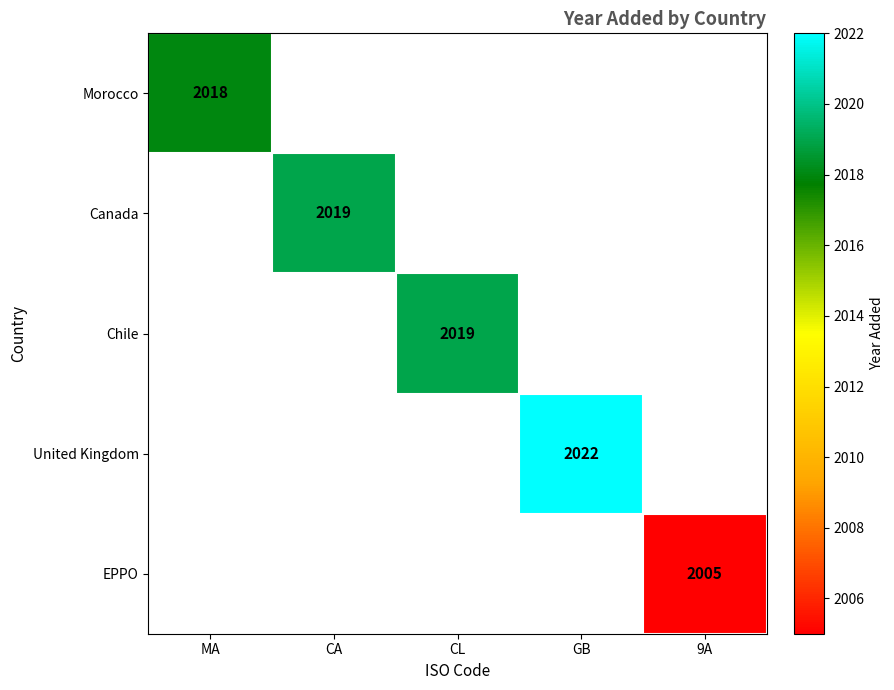

What is the maximum value shown in the chart?

2022.0